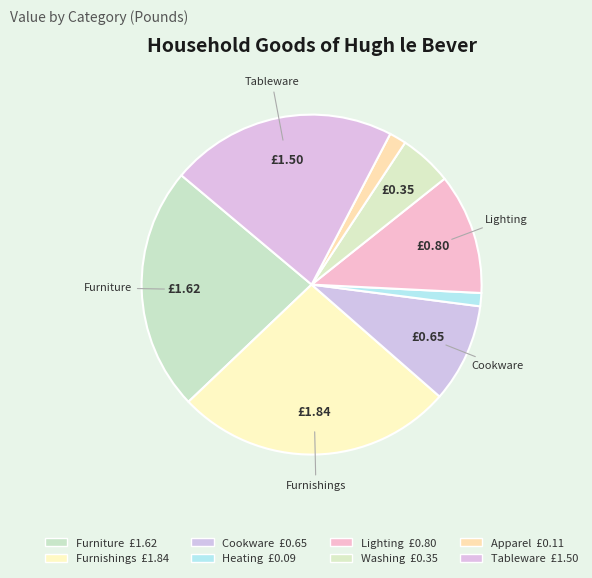

Does Cookware account for over 50% of the chart?

No